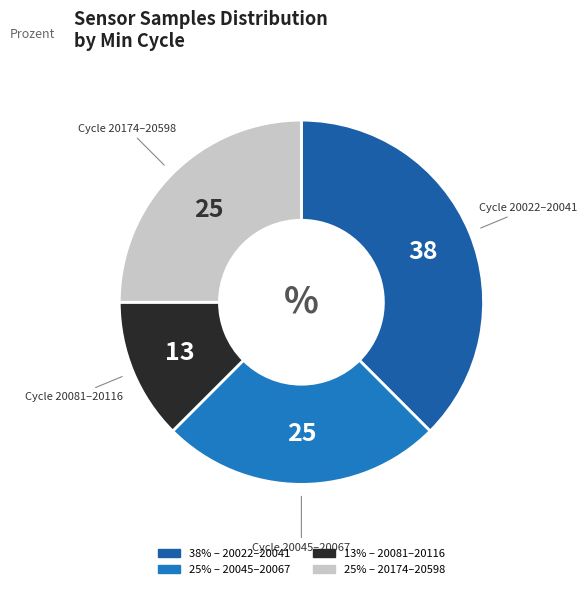

What is the largest slice in the pie chart?

20022